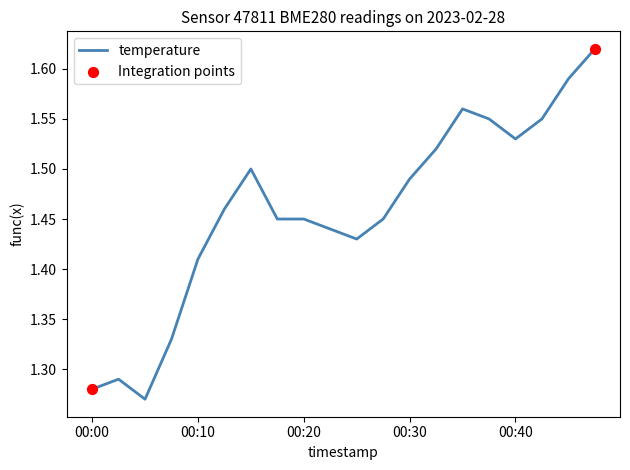

How many lines are shown in the chart?

1